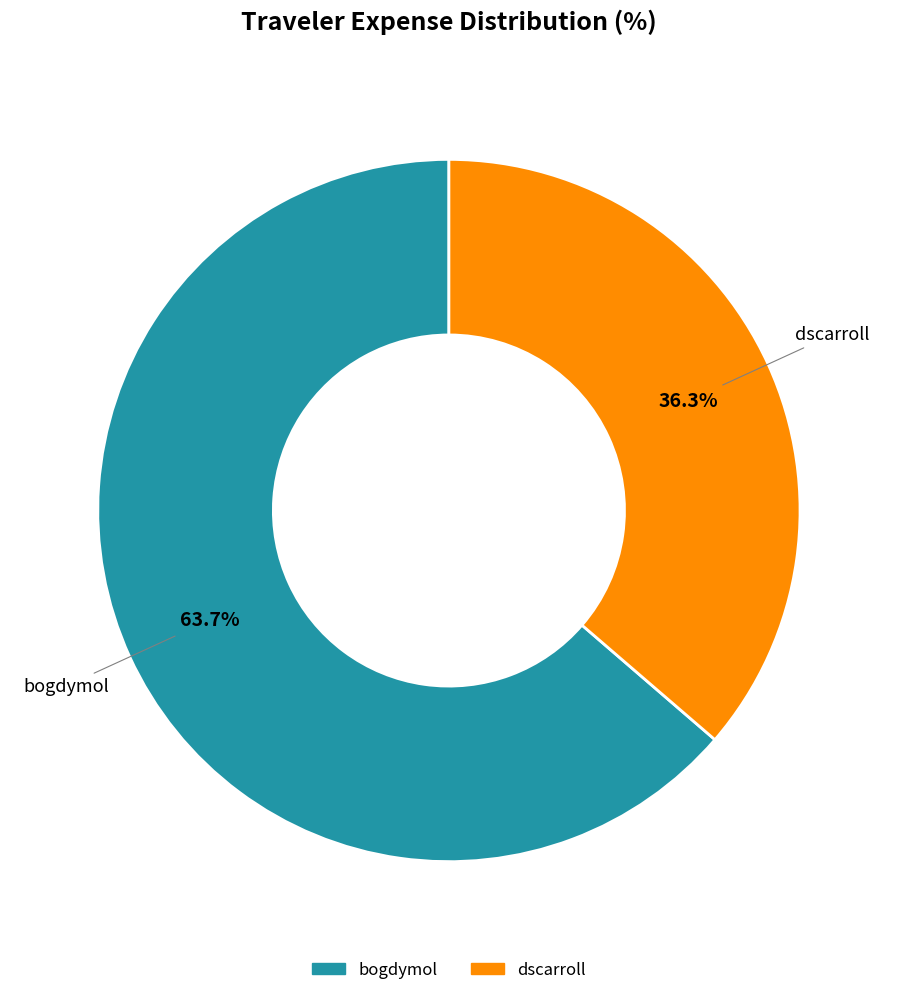

Which category accounts for the majority?

bogdymol